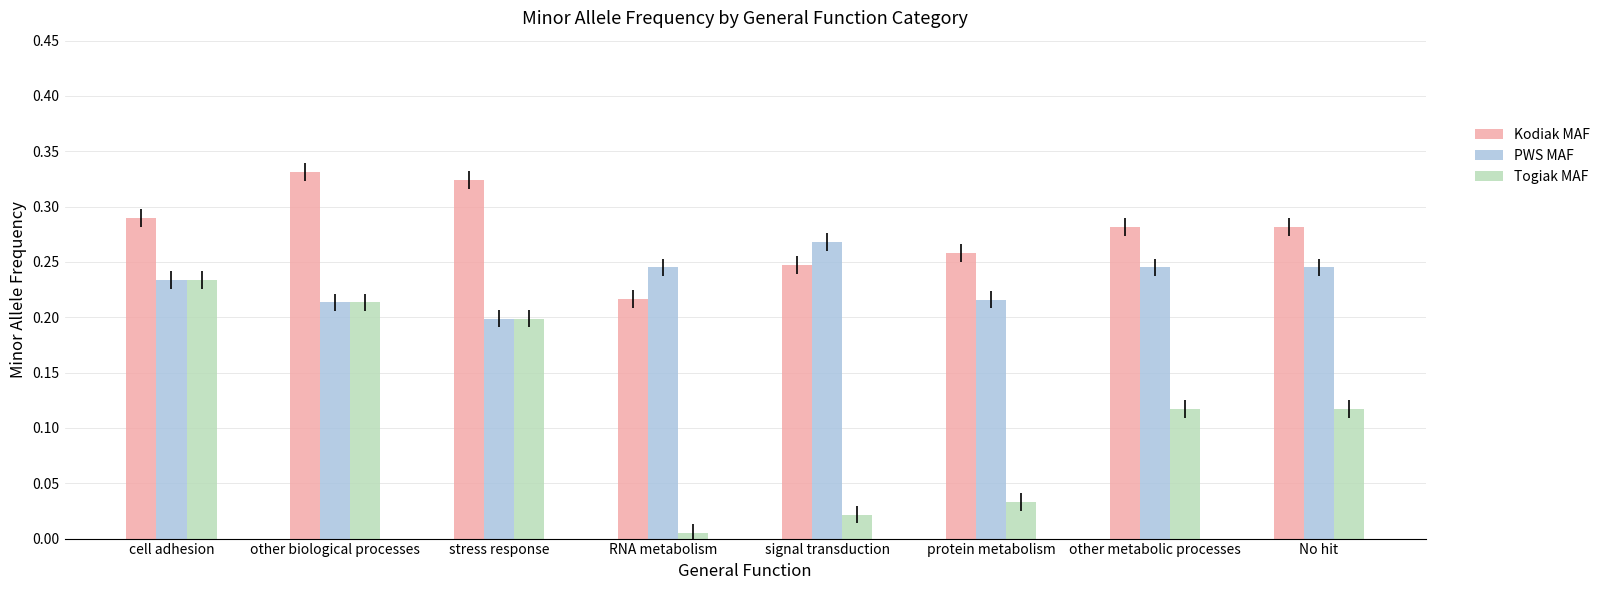

Which series has the widest spread of values?

Togiak MAF